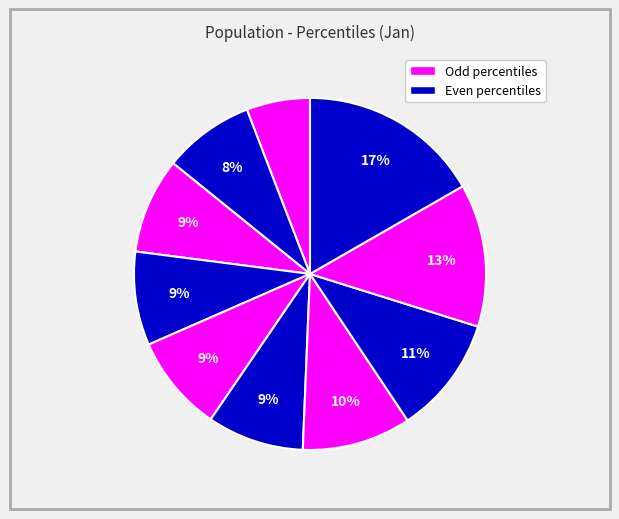

Count the number of slices in the pie.

10